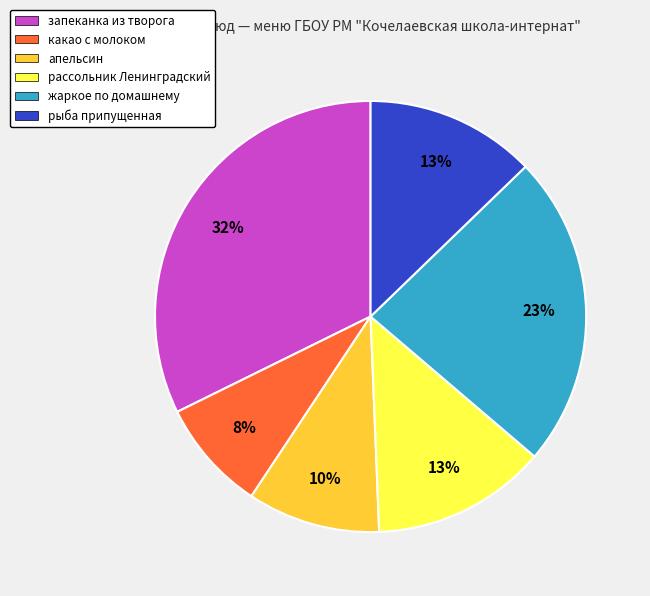

To the nearest percent, what is the average slice percentage?

17%